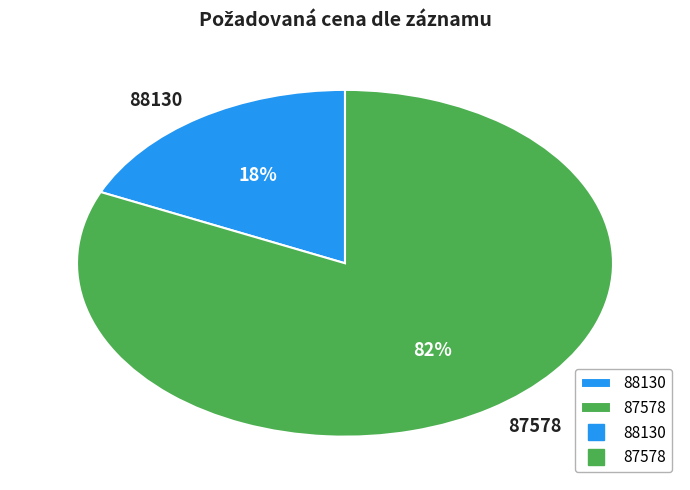

Which slice is the largest?

87578